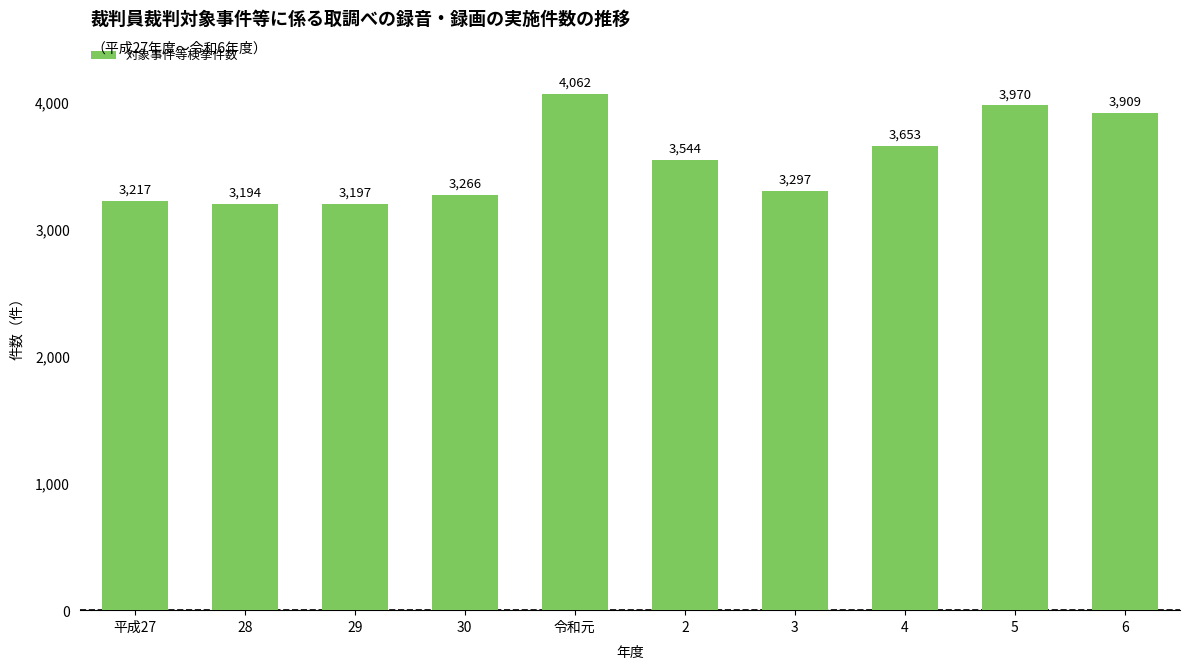

What is the change in value from 29 to 3?

+100